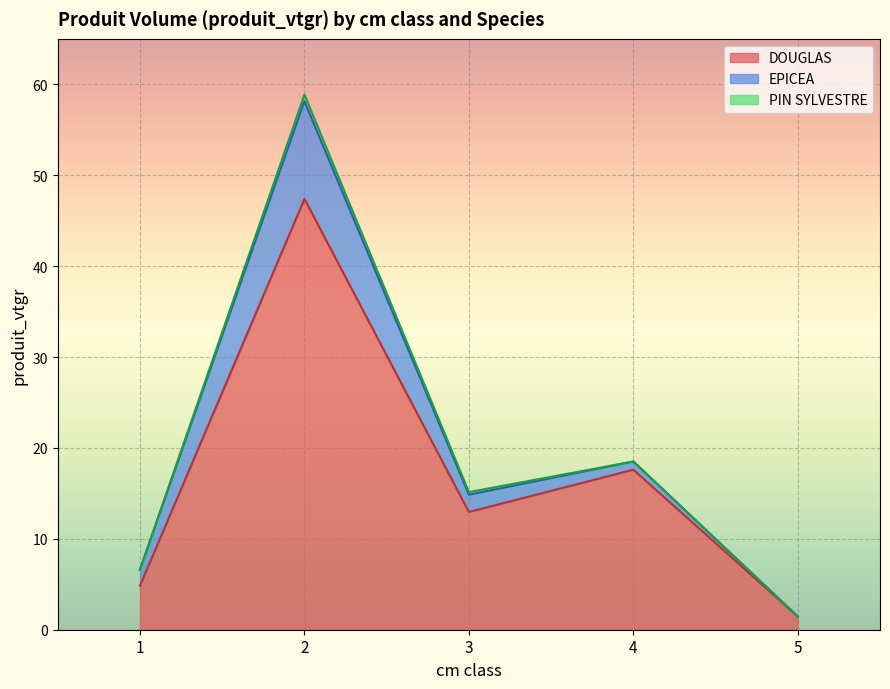

True or false: DOUGLAS has a value of 26.9 at 4.

False